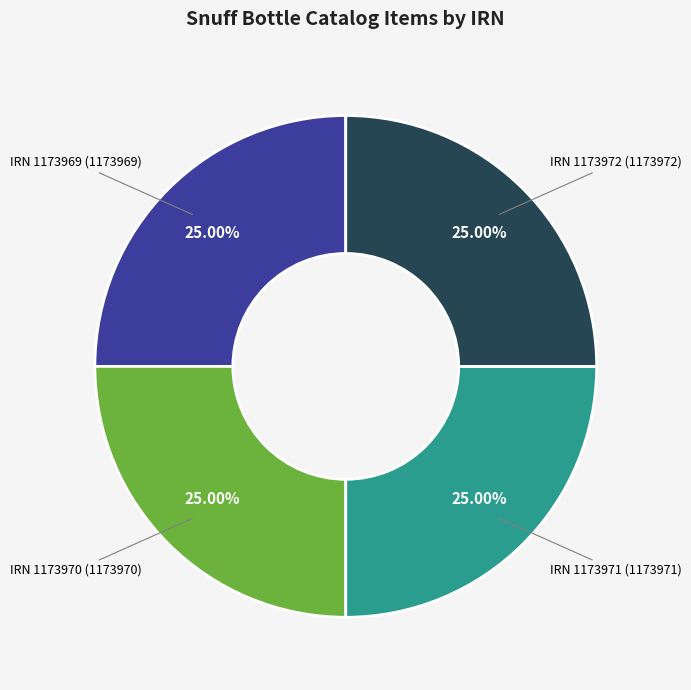

Approximately how many times larger is the value at IRN 1173970 compared to IRN 1173972?

1.0